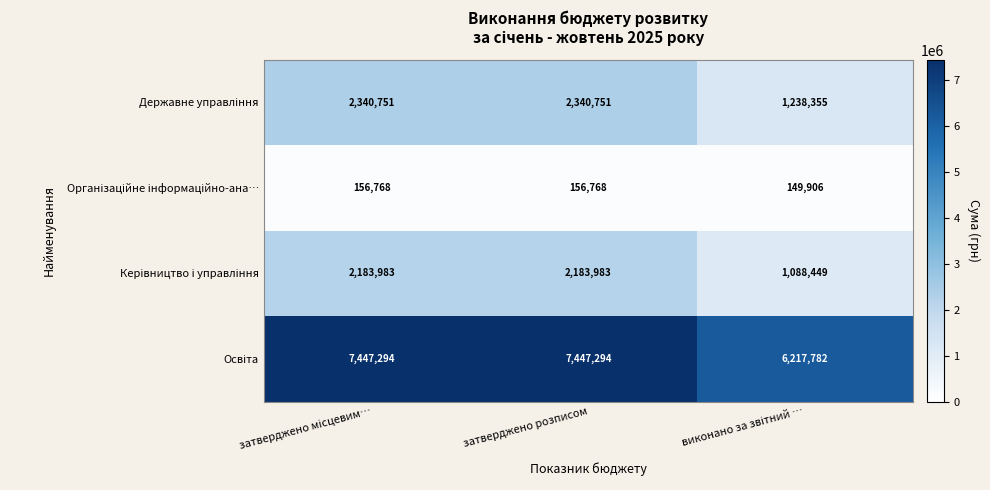

What is the total value across all series at затверджено розписом?

12128796